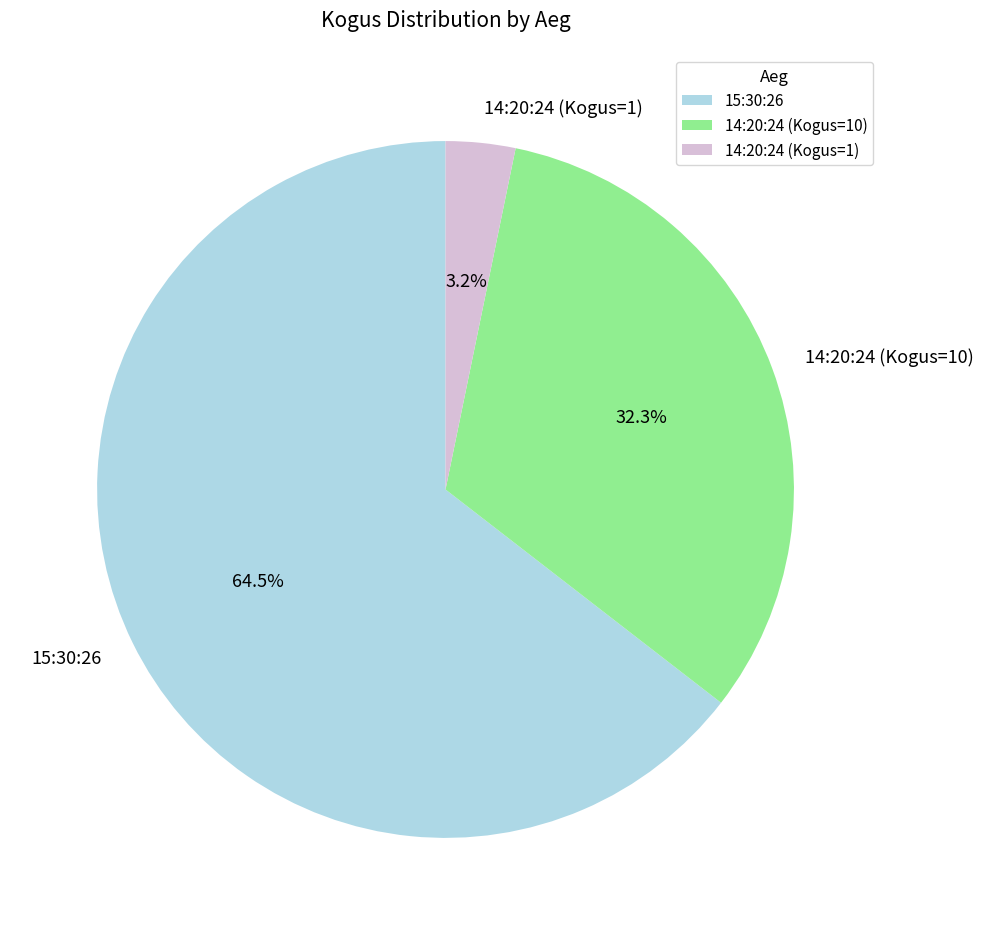

Does 15:30:26 represent more than half of the total?

Yes